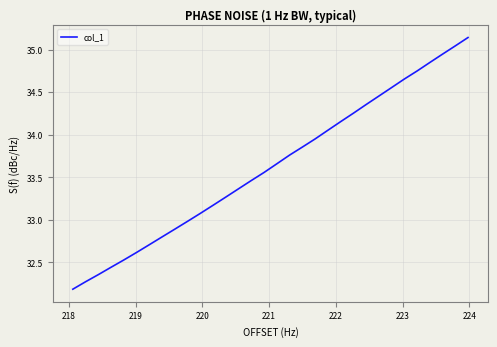

What is the smallest value displayed?

32.2